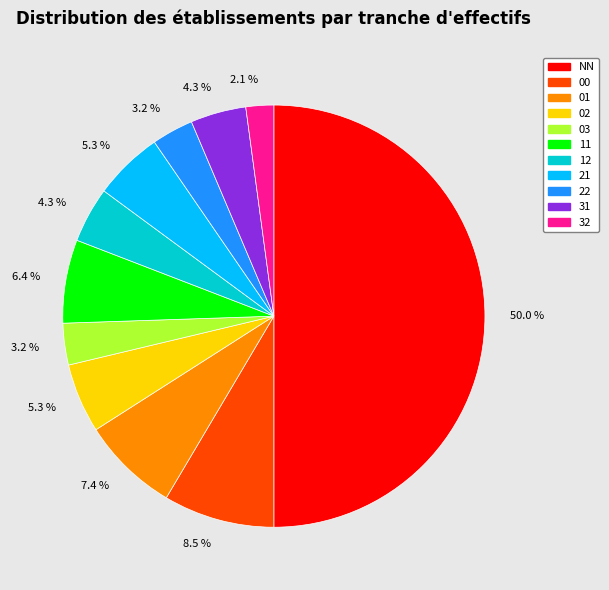

Which slice is the largest?

NN